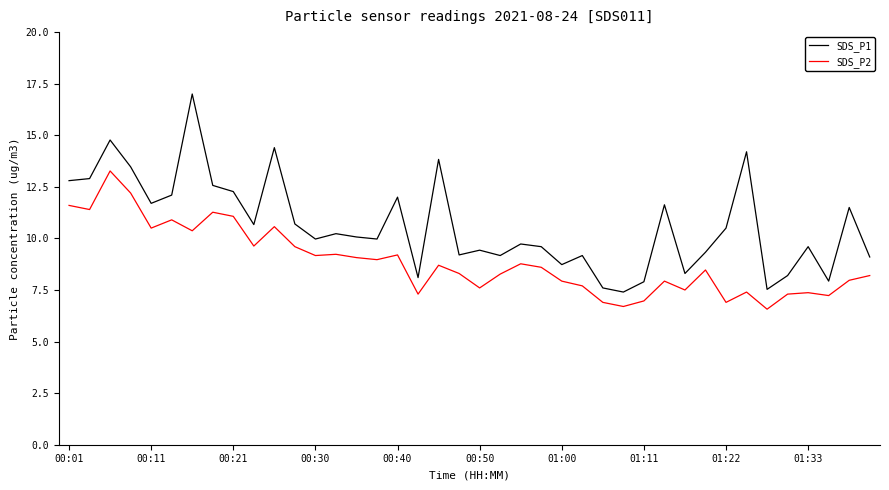

True or false: SDS_P1 and SDS_P2 cross at least once.

False